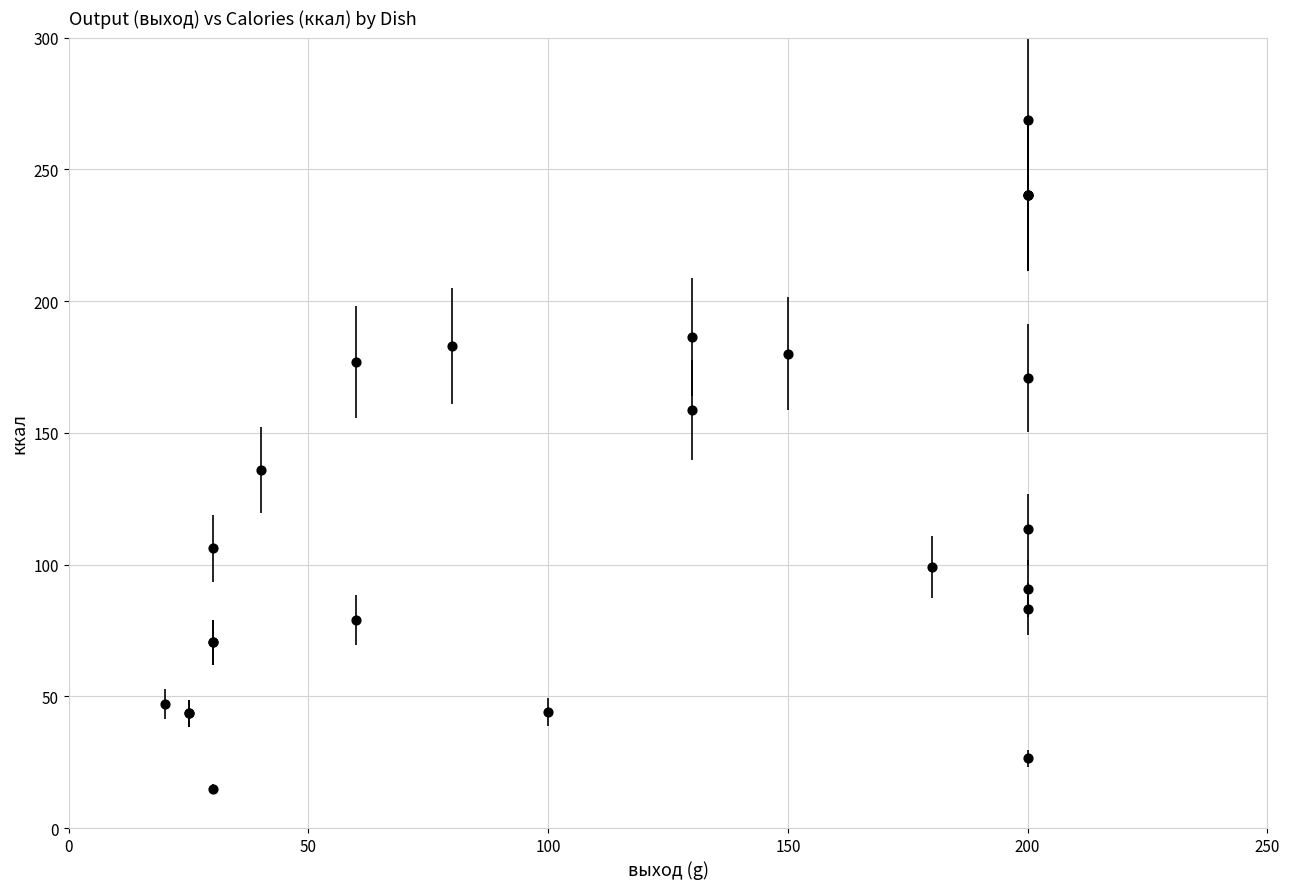

What Y value in the scatter plot is closest to 141?

136.0